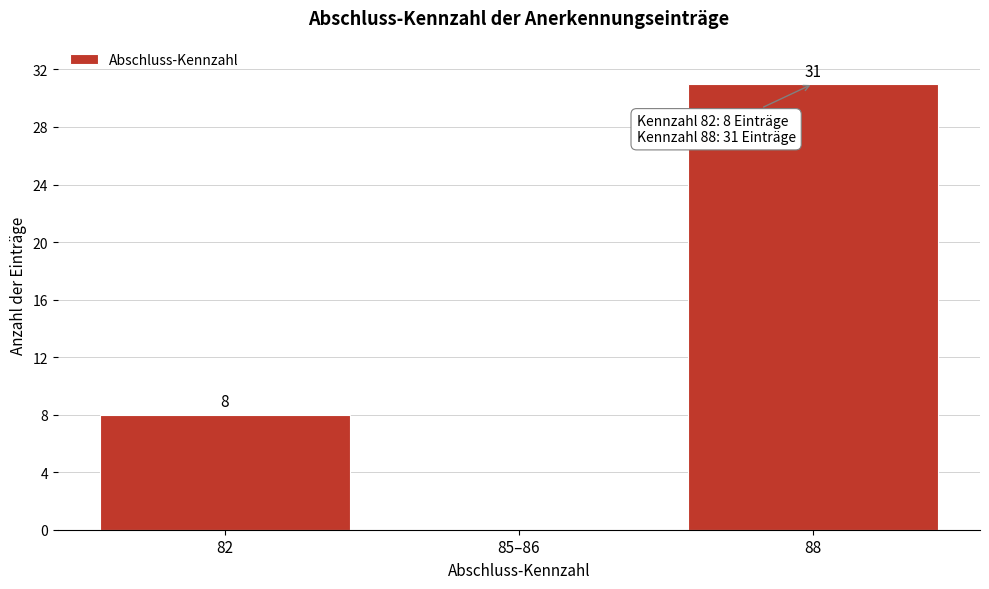

Reading left to right, extract all data points from this chart.

82=8	85–86=0	88=31